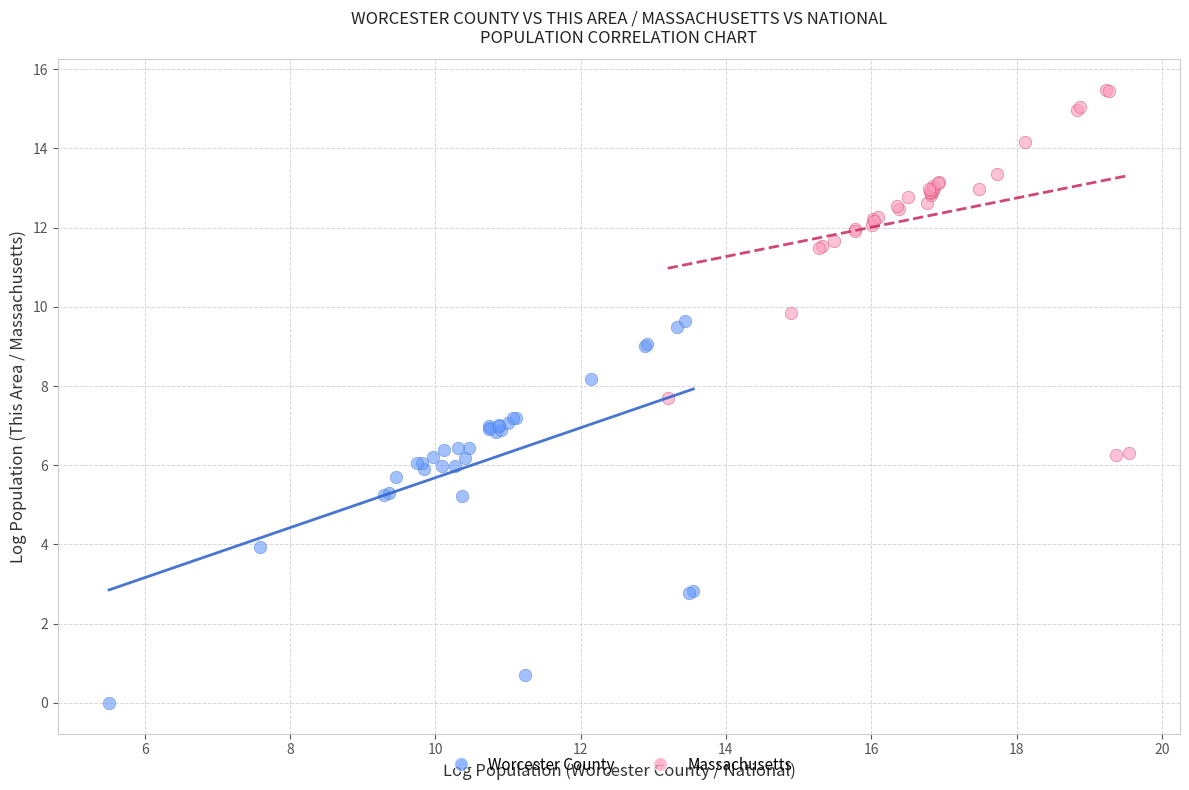

Which series has the widest spread of Y values?

Worcester County